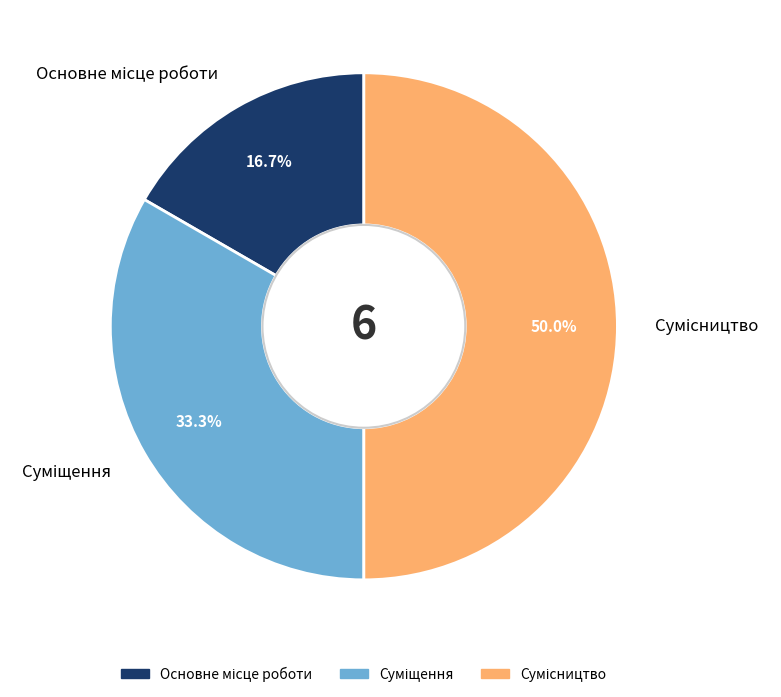

What is the total percentage of Основне місце роботи and Сумісництво?

66.7%